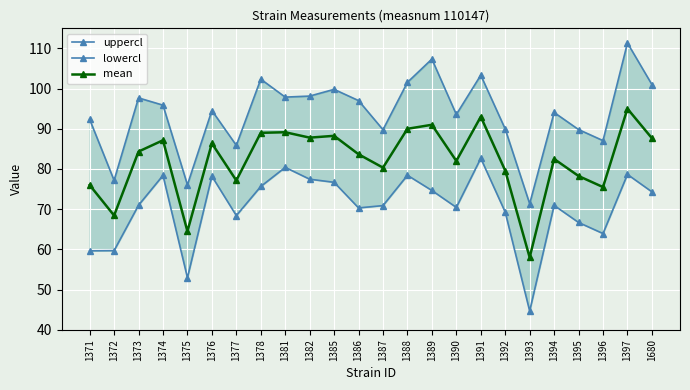

True or false: mean and lowercl intersect in this chart.

False